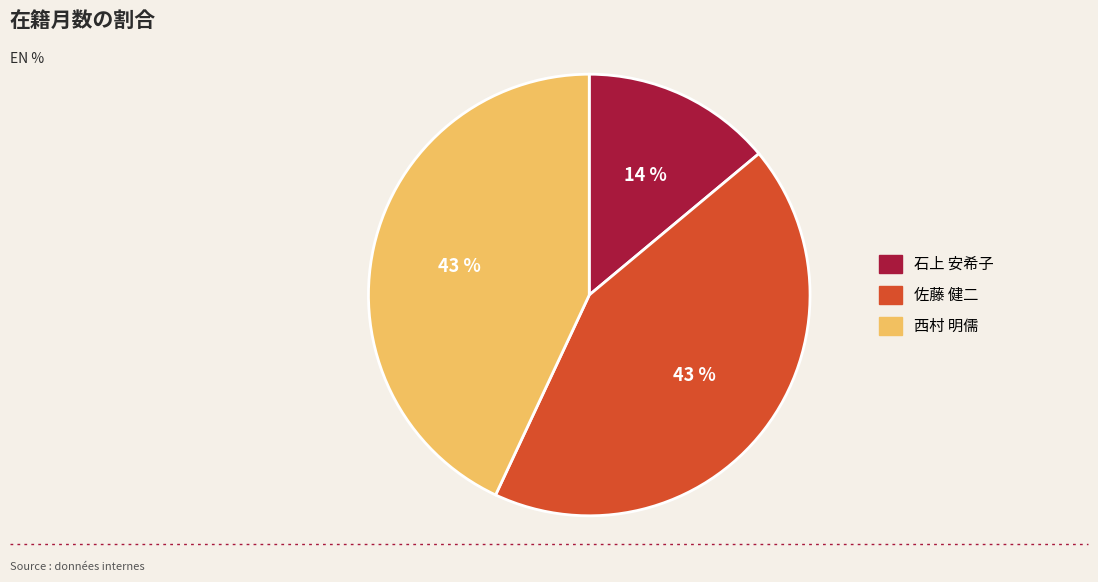

To the nearest percent, what is the difference between the 佐藤 健二 and 石上 安希子 slice percentages?

29%